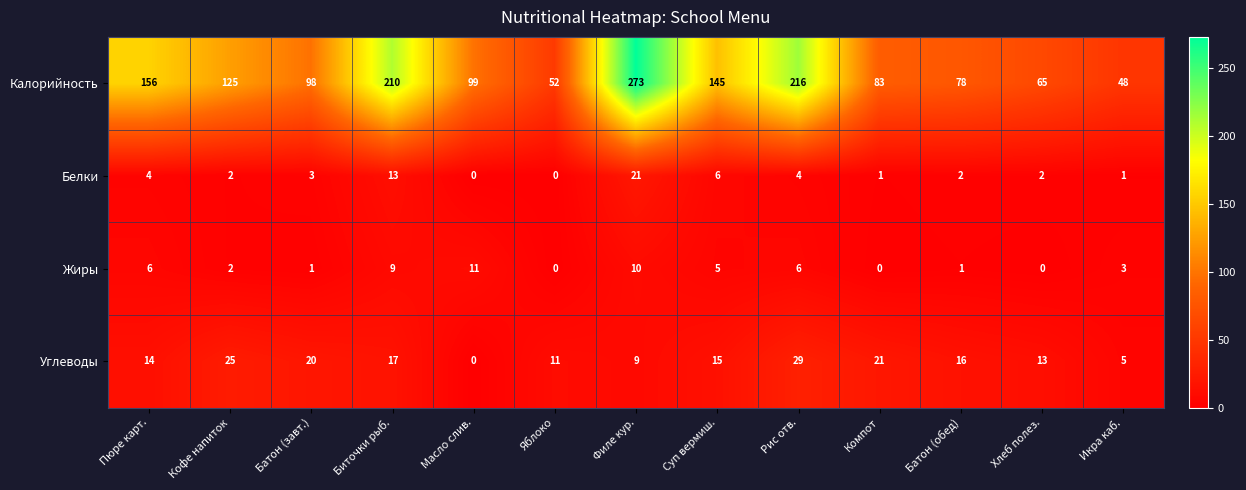

What is the sum of the Углеводы values at Филе кур. and Масло слив.?

9